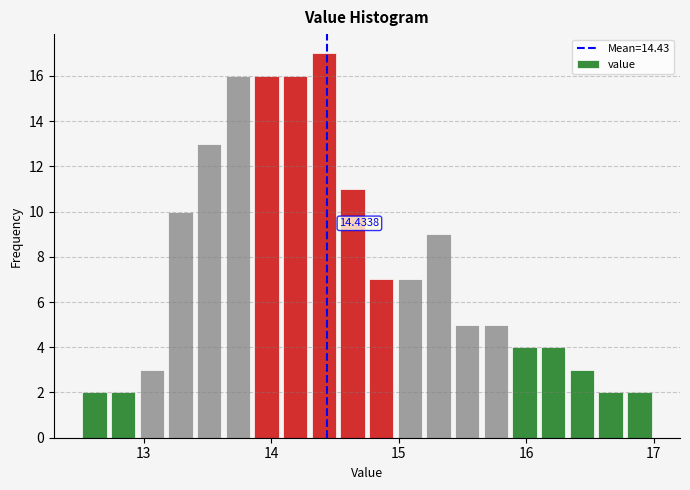

Around what value on the x-axis is the tallest bar? Give the approximate position of its centre, as read against the axis.

14.4